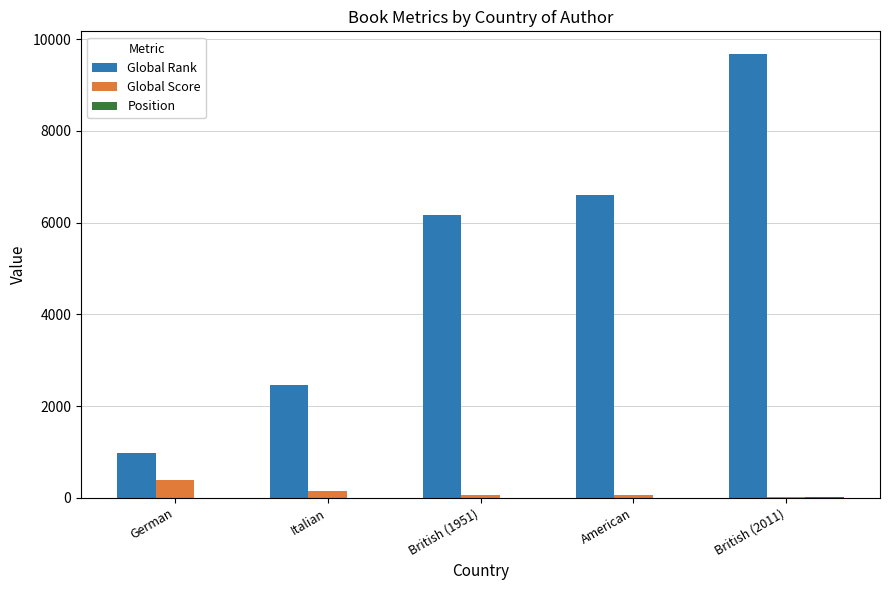

At which label does Global Rank reach its peak?

British (2011)